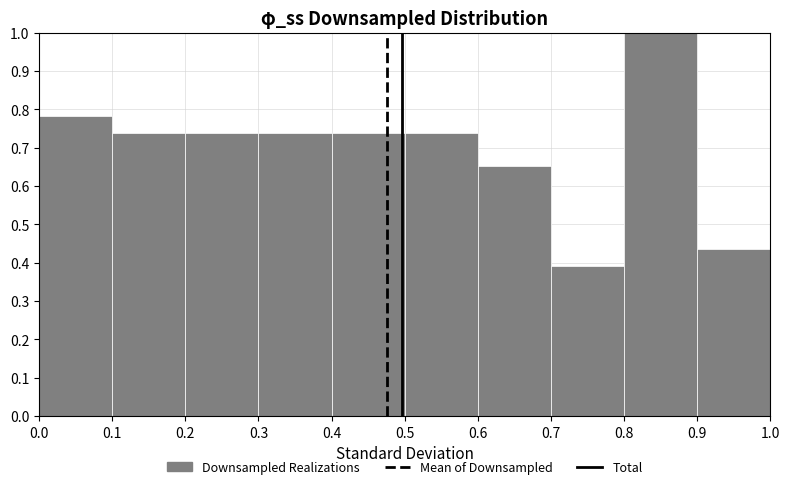

Reading left to right, list every bar in this chart as the range it spans on the x-axis followed by its height. The values are not printed on the chart, so give them approximately, as read against the axis.

0.0 to 0.1: 0.78
0.1 to 0.2: 0.74
0.2 to 0.3: 0.74
0.3 to 0.4: 0.74
0.4 to 0.5: 0.74
0.5 to 0.6: 0.74
0.6 to 0.7: 0.65
0.7 to 0.8: 0.39
0.8 to 0.9: 1.00
0.9 to 1.0: 0.43